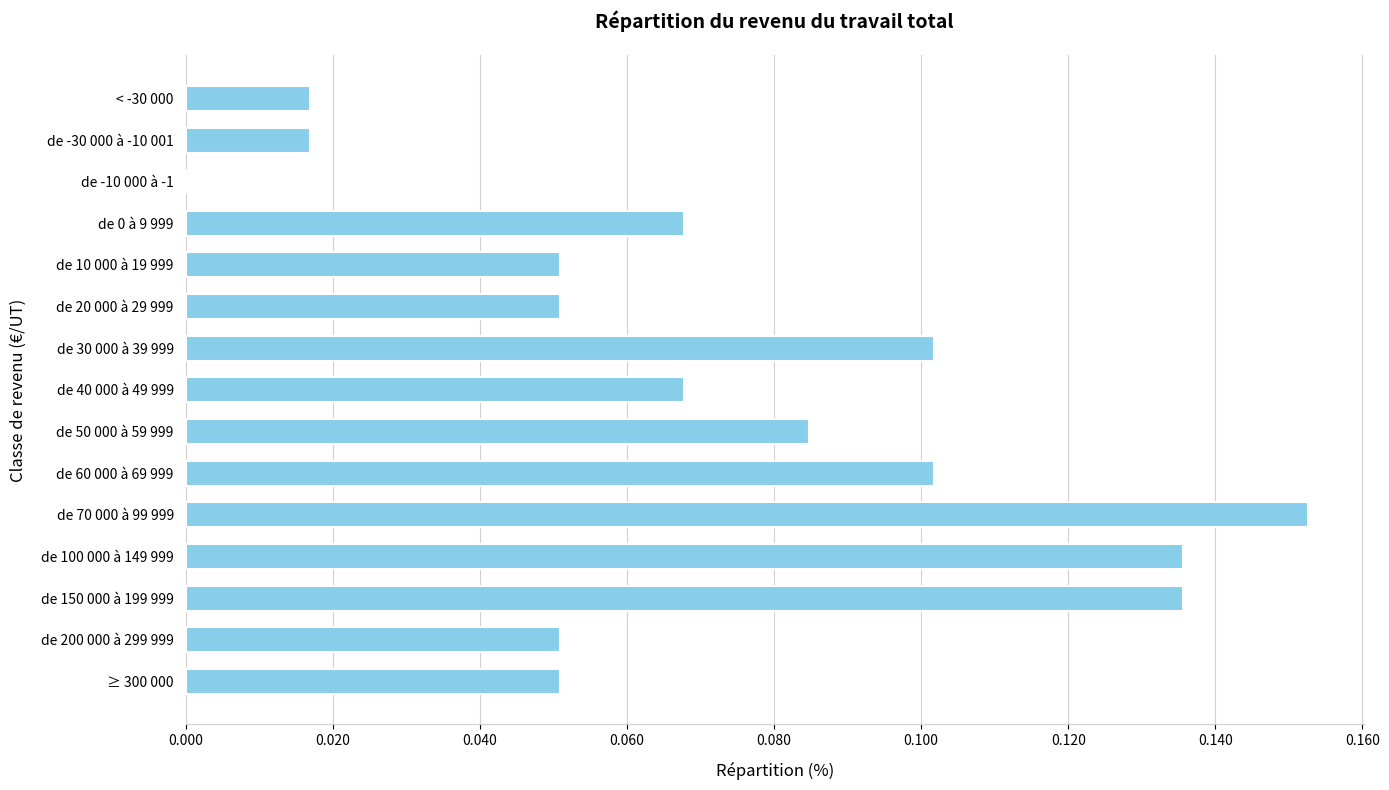

Which has a higher value, de 70 000 à 99 999 or de 60 000 à 69 999?

de 70 000 à 99 999